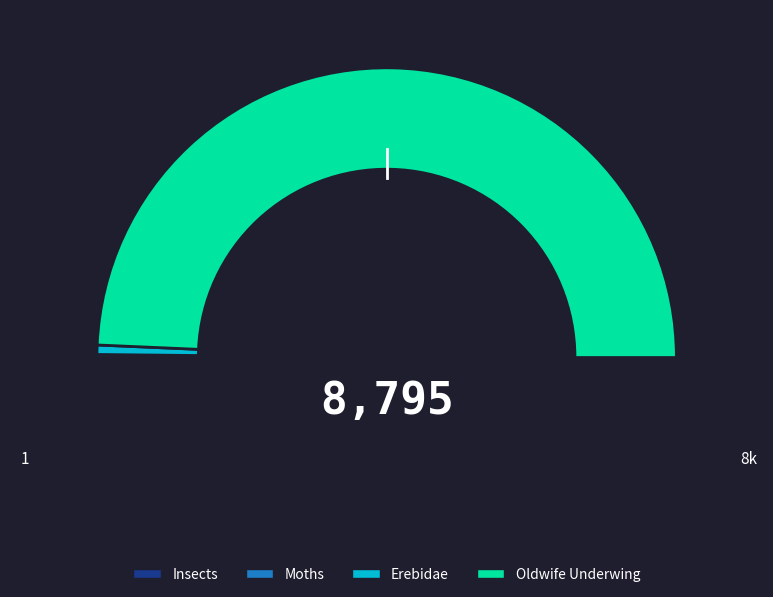

Rank the categories by value from highest to lowest.

Oldwife Underwing, Erebidae, Moths, Insects